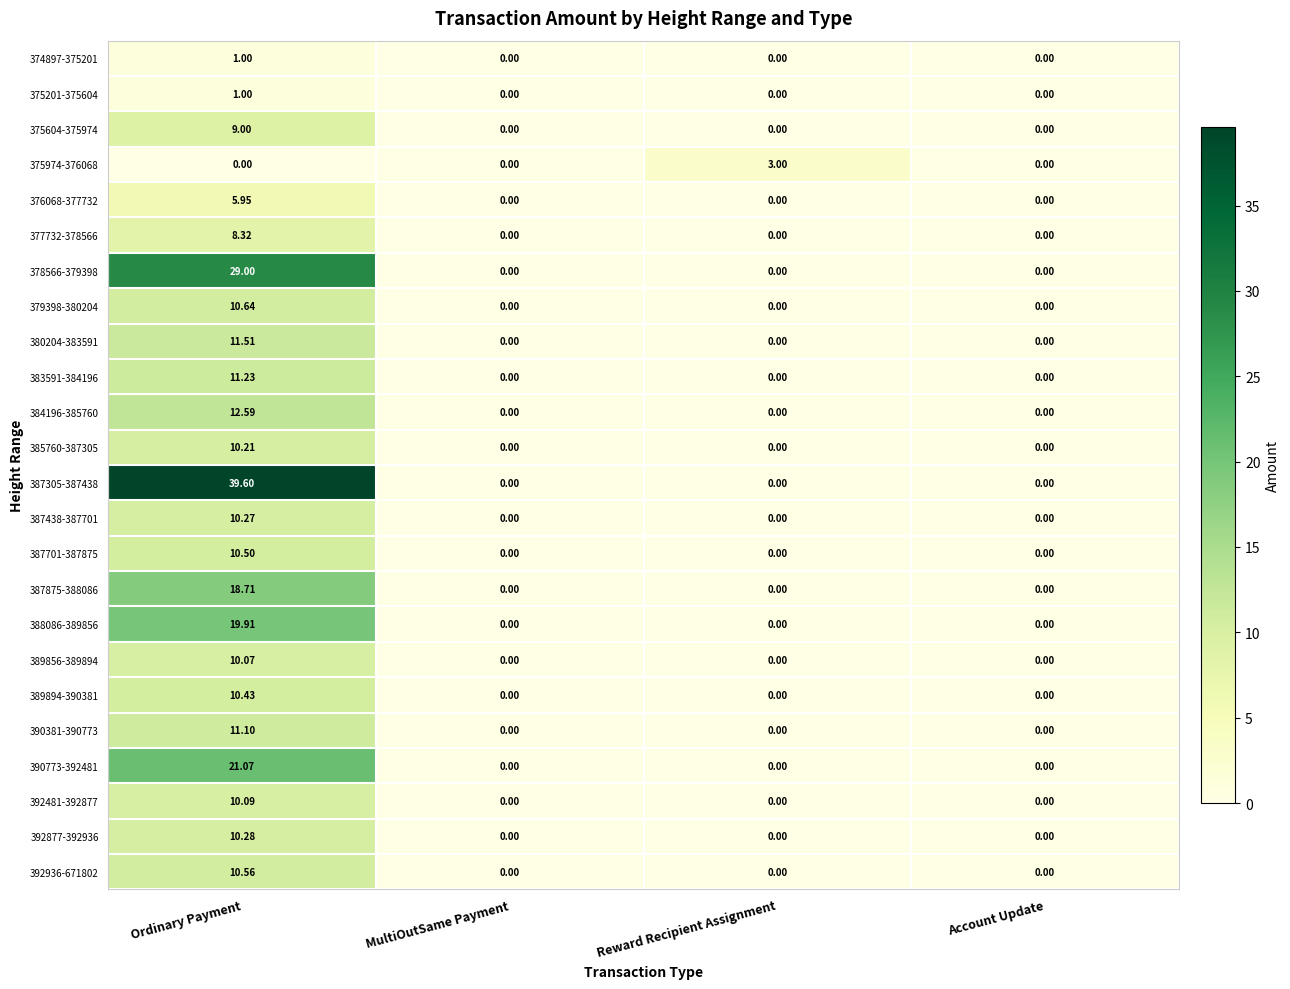

At which category is the sum across all series the highest?

Ordinary Payment